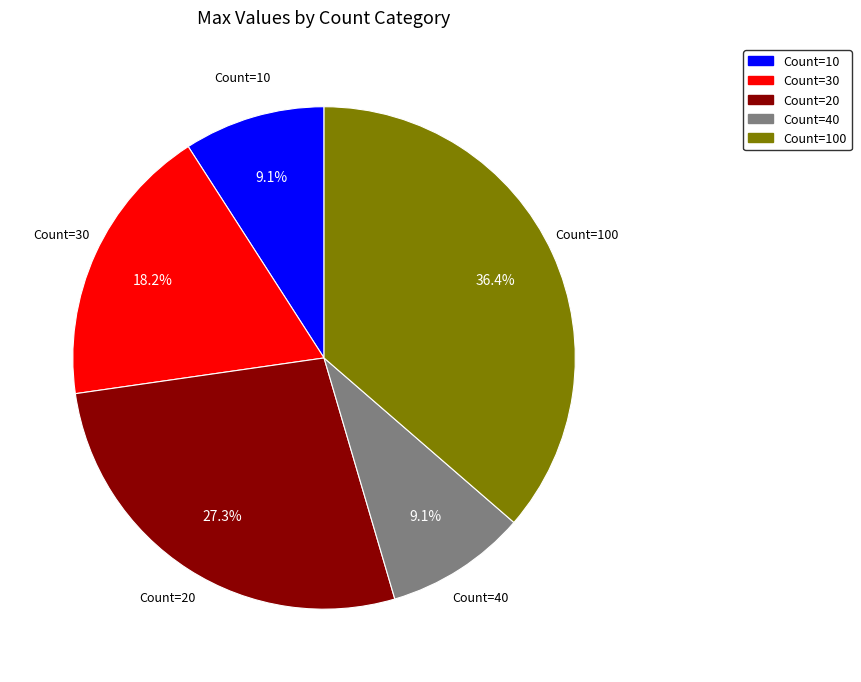

Is there any slice that represents more than half of the pie?

No